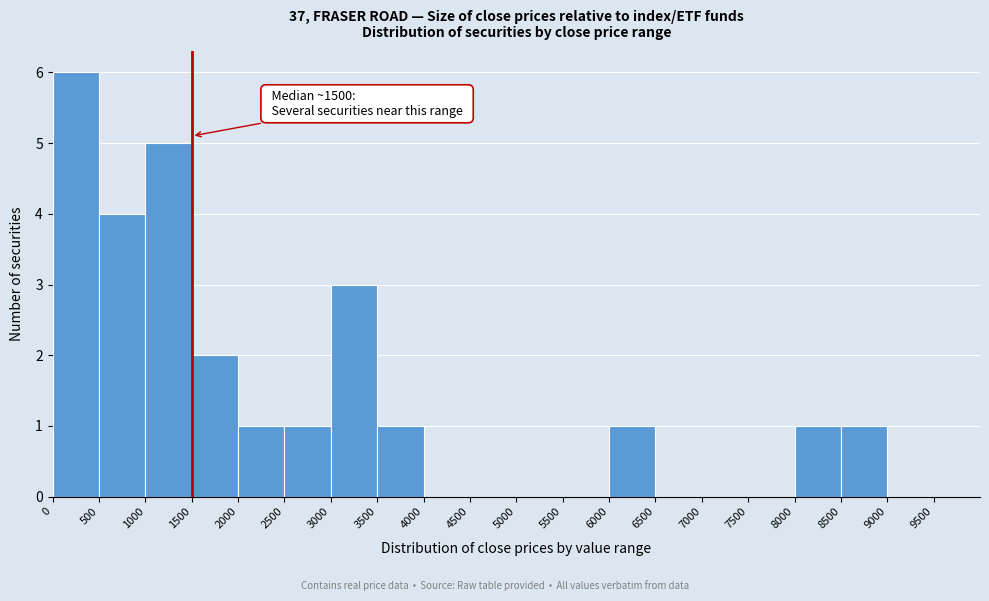

Which range on the x-axis has the tallest bar?

0 to 500